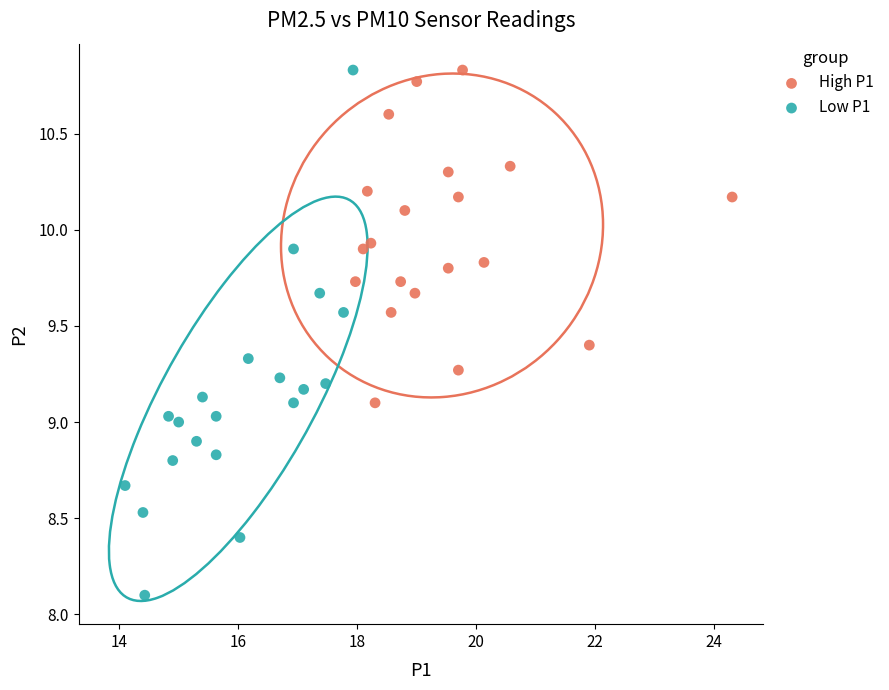

Which series has the widest spread of Y values?

Low P1